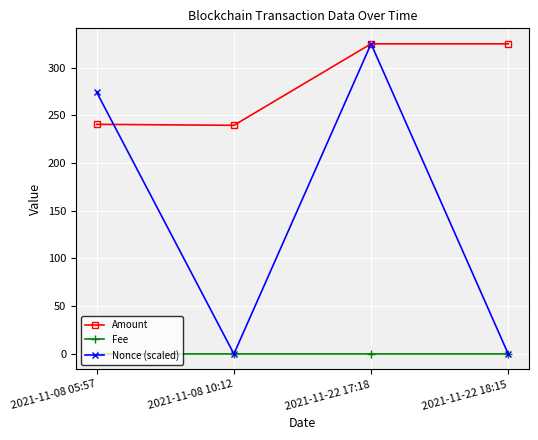

How many lines are shown in the chart?

3